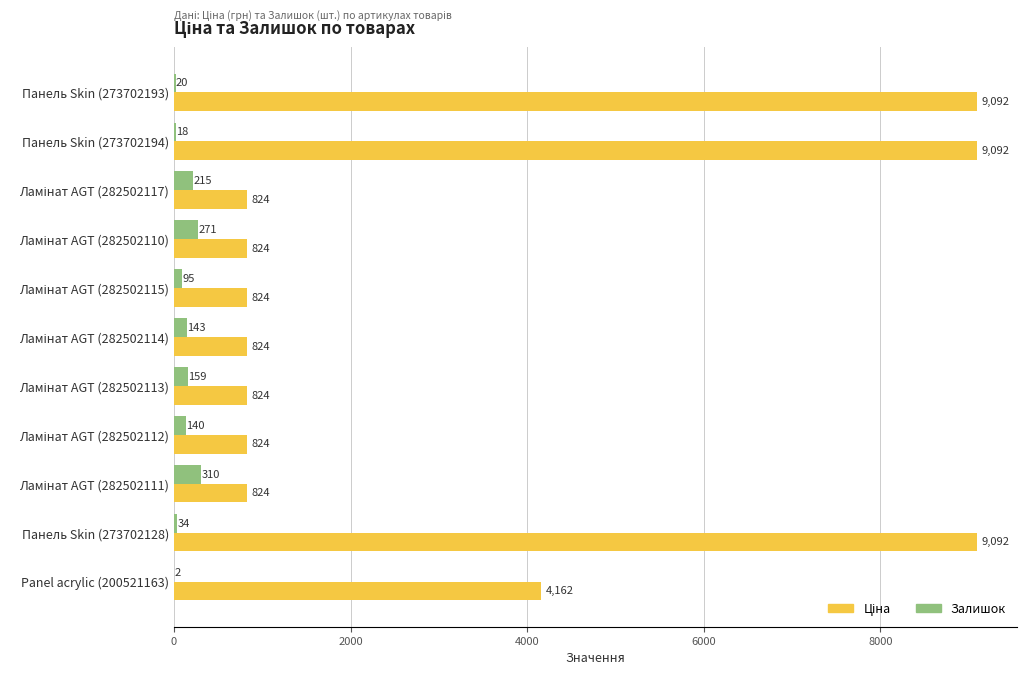

What is the sum of all Залишок values?

1407.0